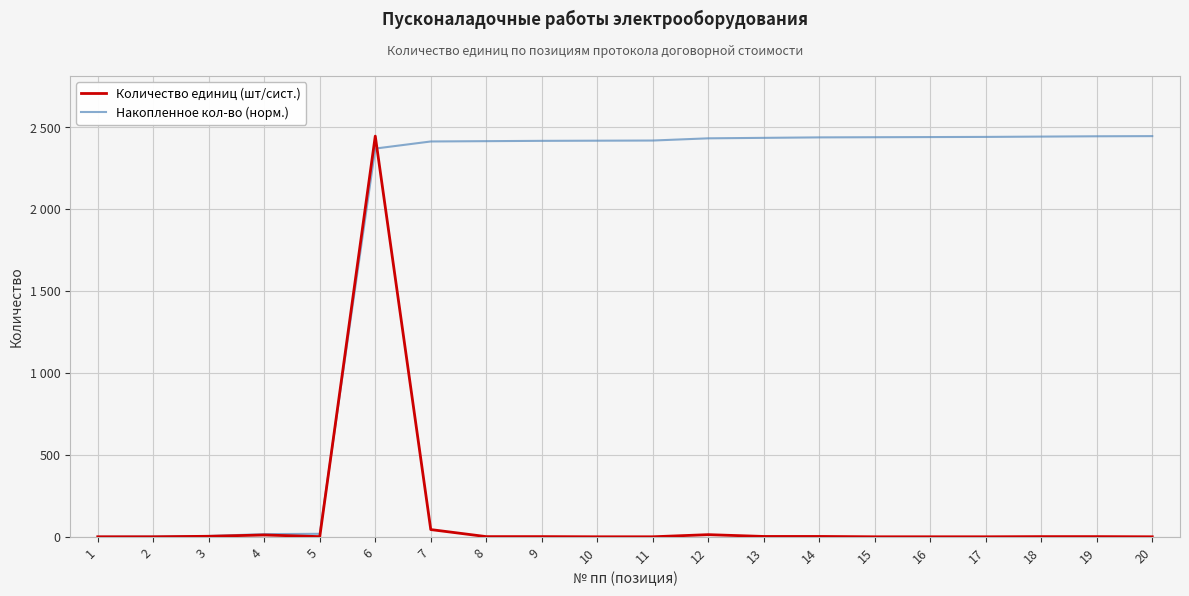

List the labels in order of Накопленное кол-во (норм.) value, largest first.

20, 19, 18, 17, 16, 15, 14, 13, 12, 11, 10, 9, 8, 7, 6, 5, 4, 3, 2, 1